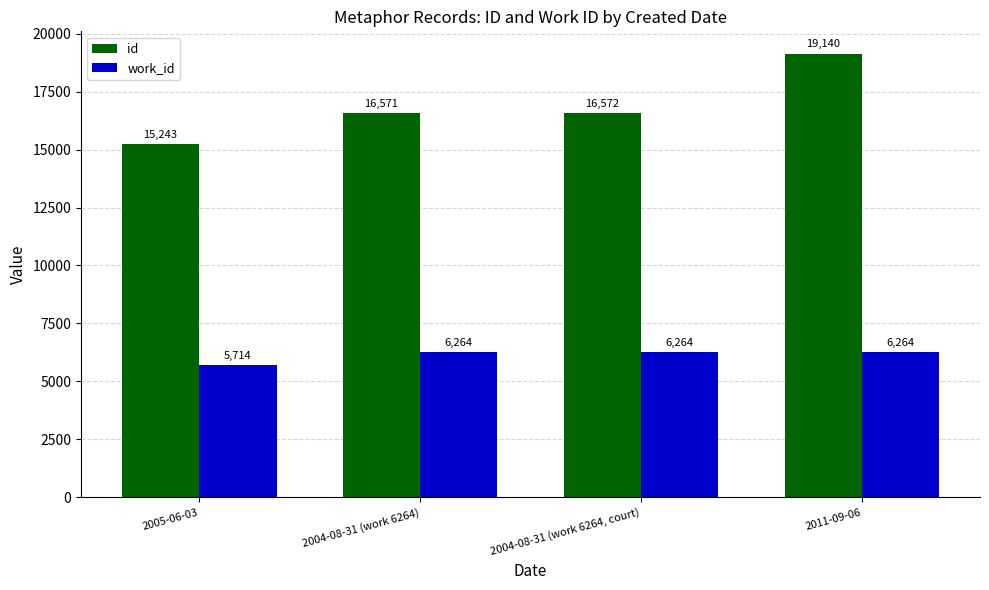

What is the minimum value for id?

15243